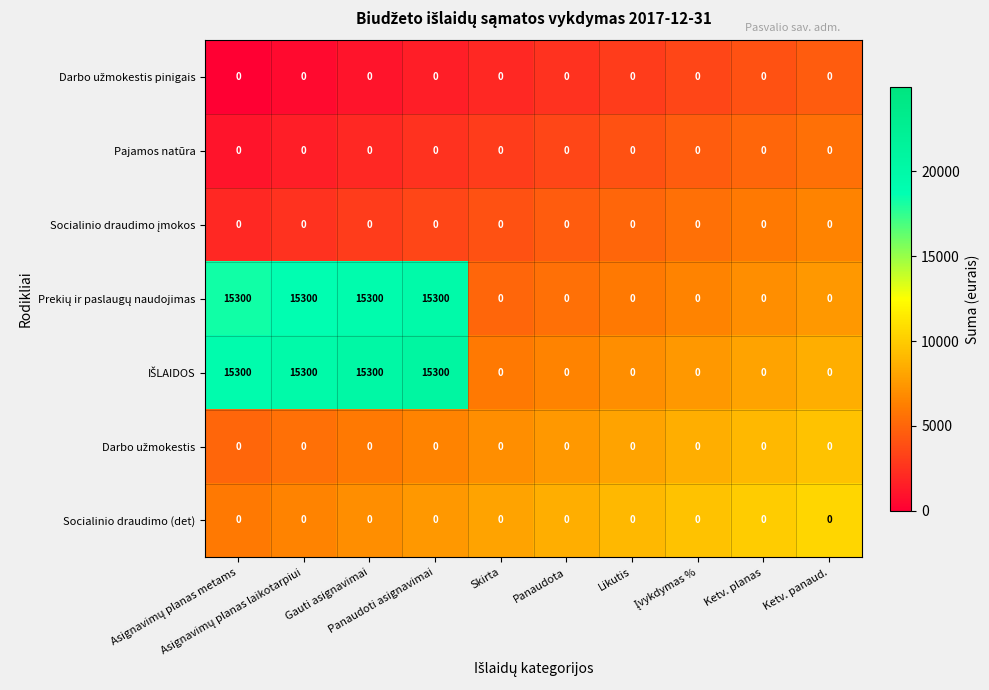

At how many categories does at least one series exceed 13047?

4